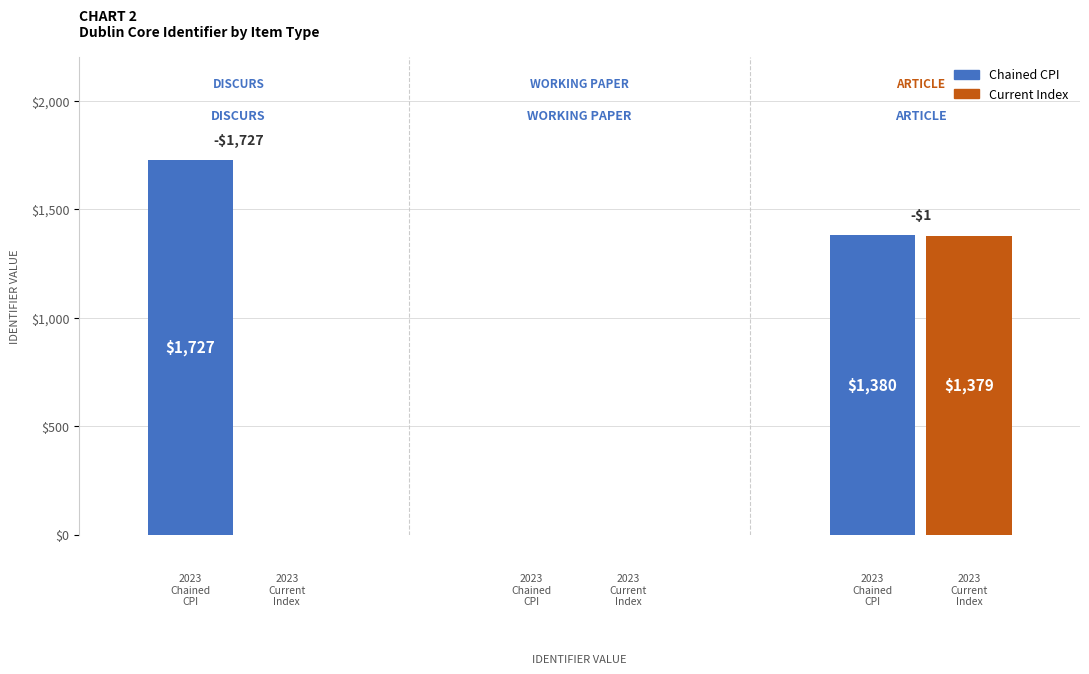

What is the average value of the Current Index series?

460